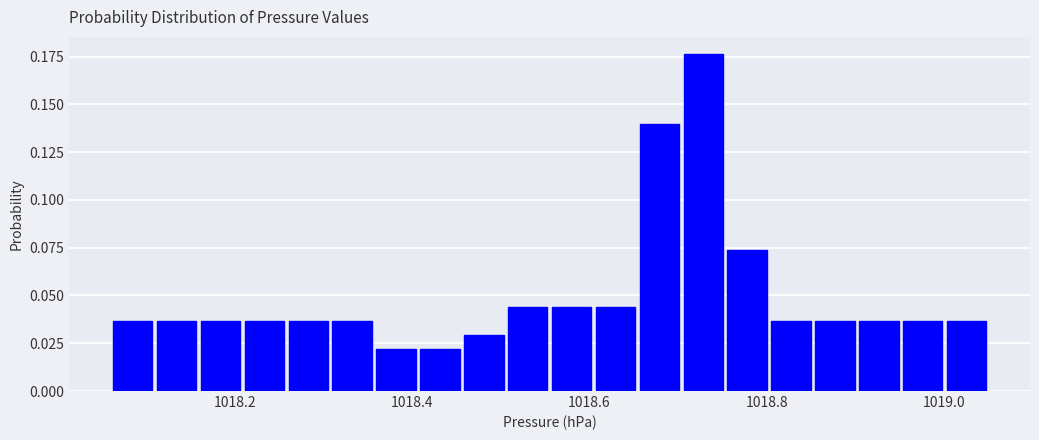

Read against the x-axis, roughly where is the centre of the tallest bar?

1018.72